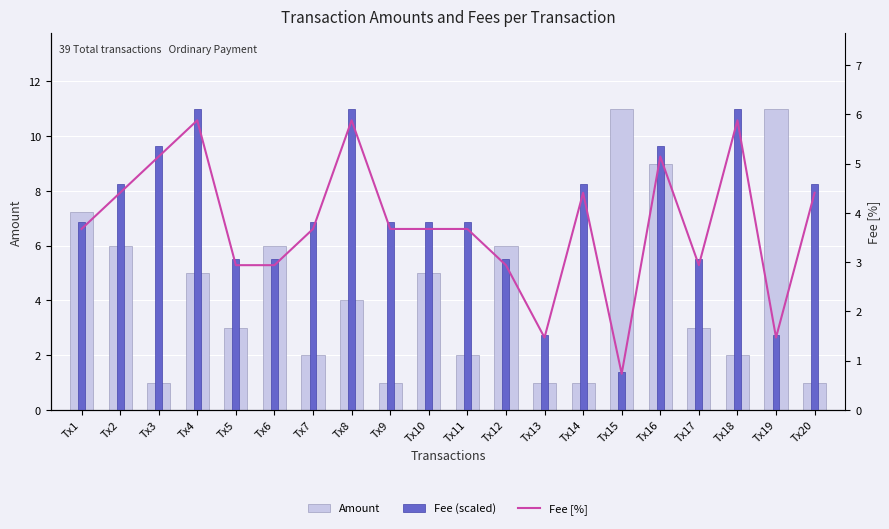

What is the difference between the maximum and minimum values in the Fee (scaled) series?

9.6